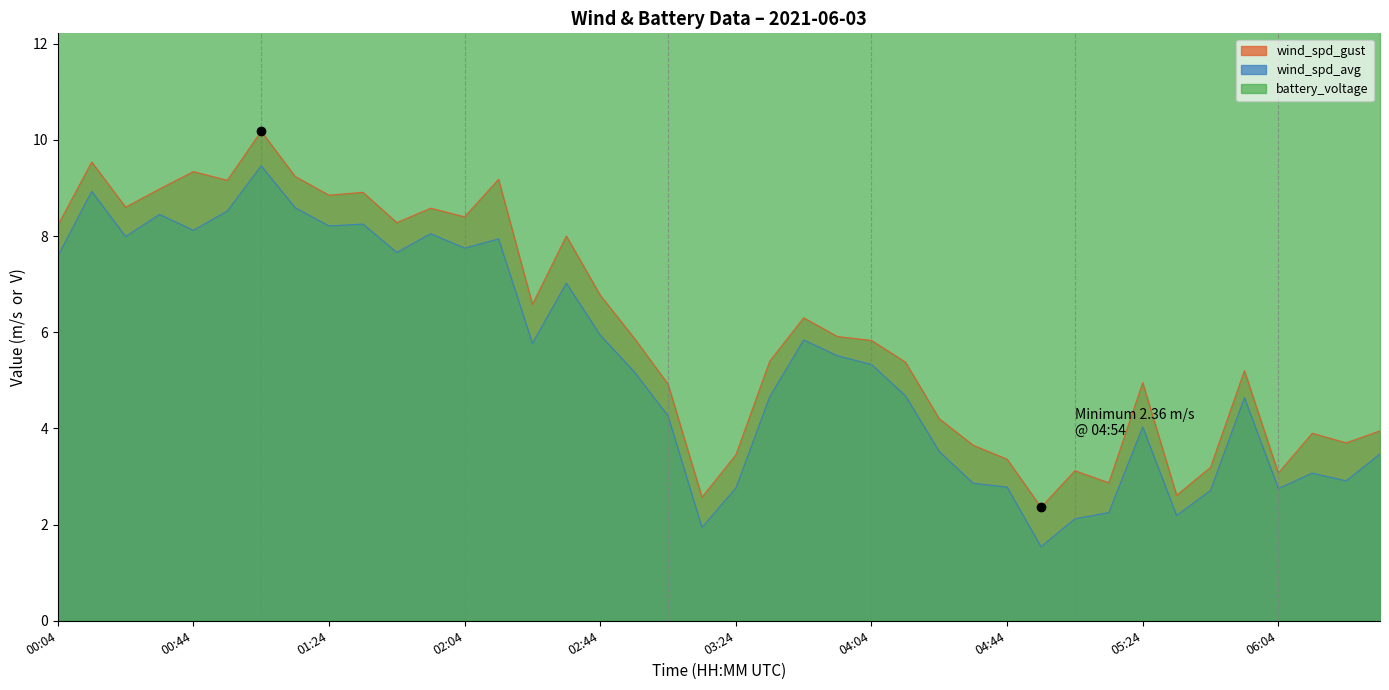

At which category is the sum across all series the highest?

01:04